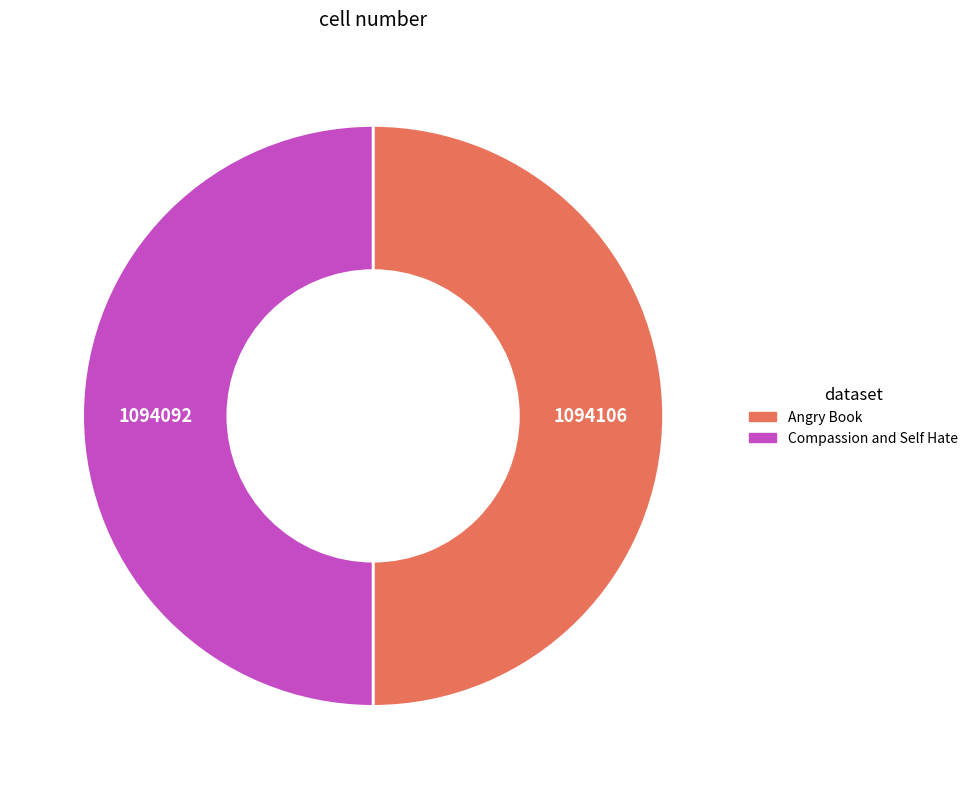

Do Angry Book and Compassion and Self Hate together represent more than half of the pie?

Yes